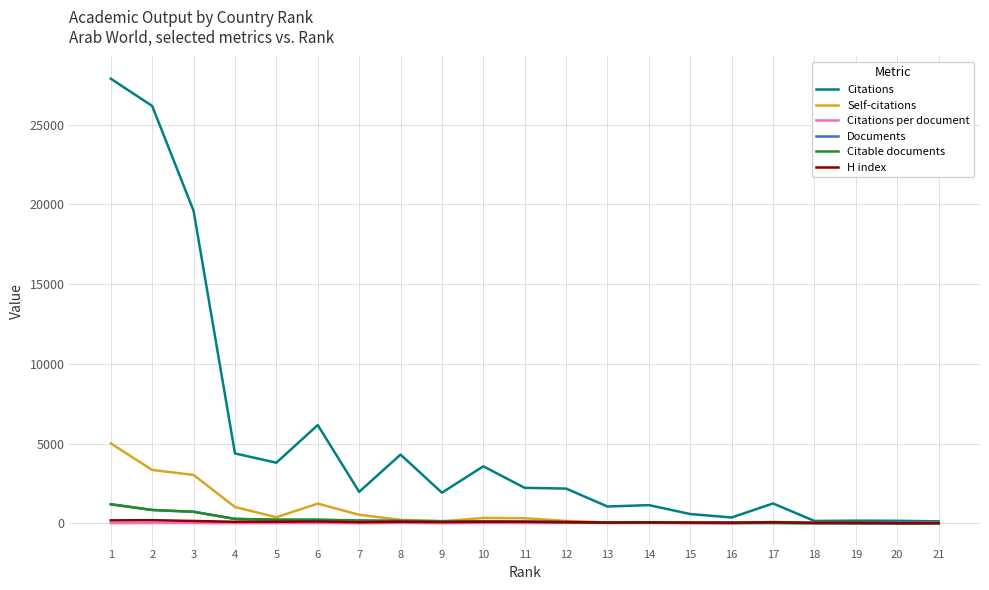

Which series has the largest total across all categories?

Citations